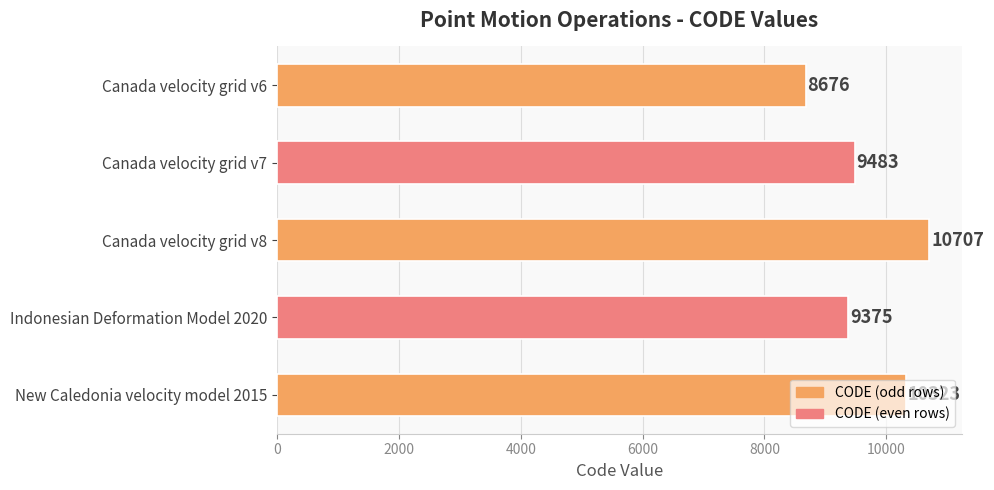

List the labels in order of value, smallest first.

Canada velocity grid v6, Indonesian Deformation Model 2020, Canada velocity grid v7, New Caledonia velocity model 2015, Canada velocity grid v8